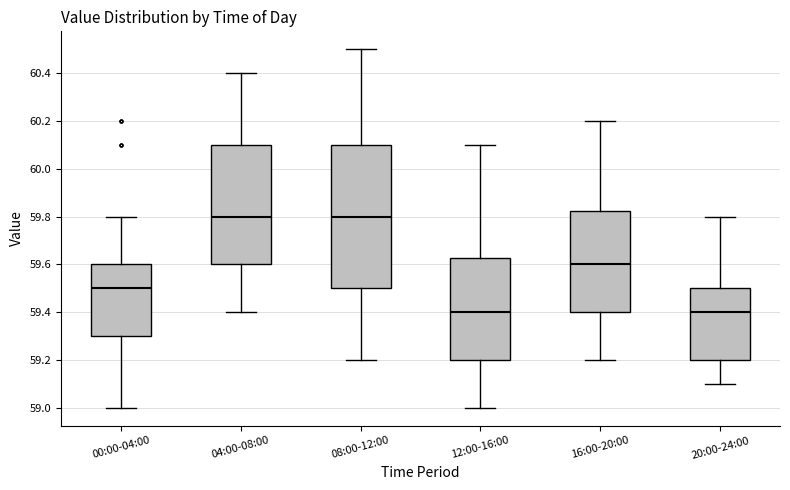

Reading left to right, transcribe this box plot: for each box, give where its median line is, the range the box spans, and where its two whiskers end, as read against the y-axis. The values are not printed on the chart, so give them approximately, as read against the axis.

00:00-04:00: median 59.50, box 59.30 to 59.60, whiskers 59.00 to 59.80
04:00-08:00: median 59.80, box 59.60 to 60.10, whiskers 59.40 to 60.40
08:00-12:00: median 59.80, box 59.50 to 60.10, whiskers 59.20 to 60.50
12:00-16:00: median 59.40, box 59.20 to 59.62, whiskers 59.00 to 60.10
16:00-20:00: median 59.60, box 59.40 to 59.82, whiskers 59.20 to 60.20
20:00-24:00: median 59.40, box 59.20 to 59.50, whiskers 59.10 to 59.80